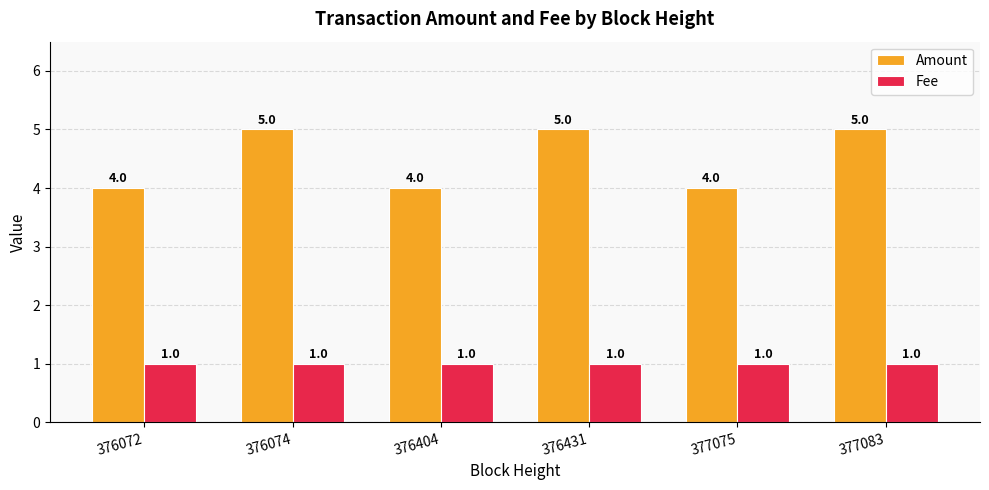

How many bars are there in total?

12